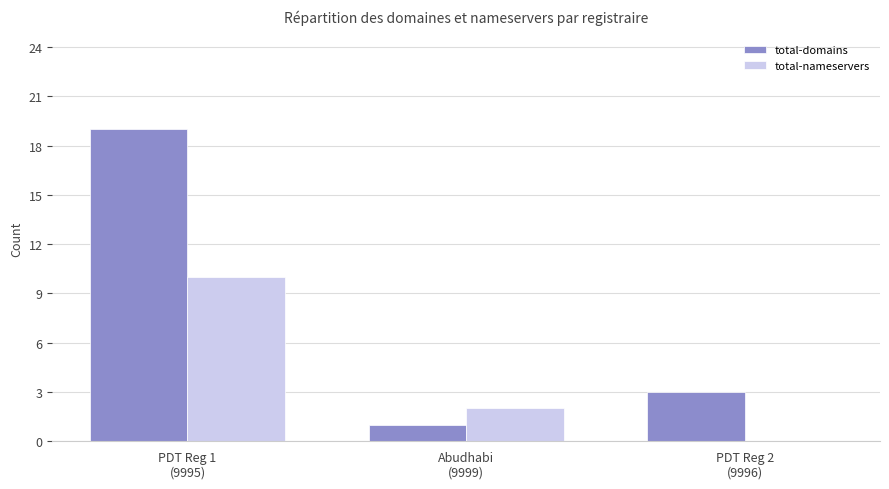

Count the number of categories in the chart.

3